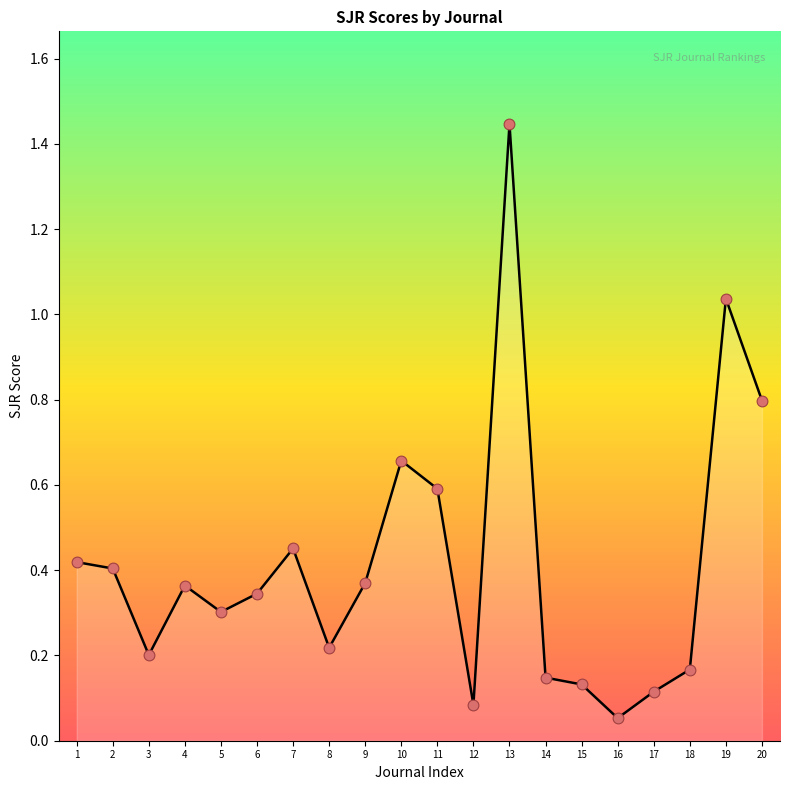

What is the change in value from 2 to 16?

-0.4